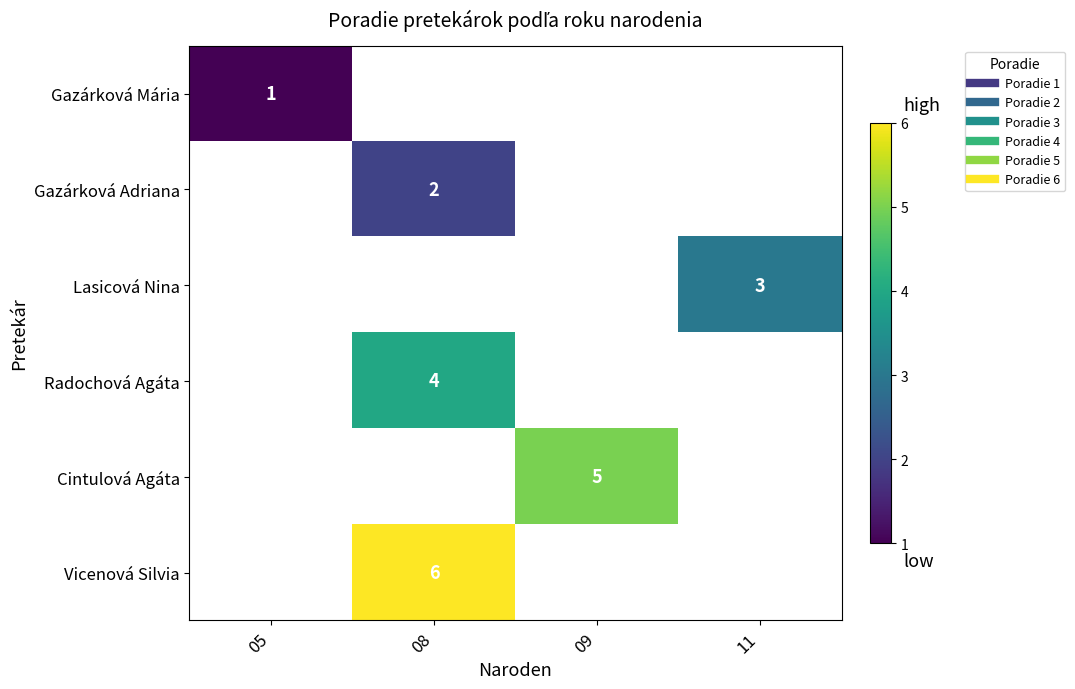

The Gazárková Mária series shows 1 at 05. True or false?

True